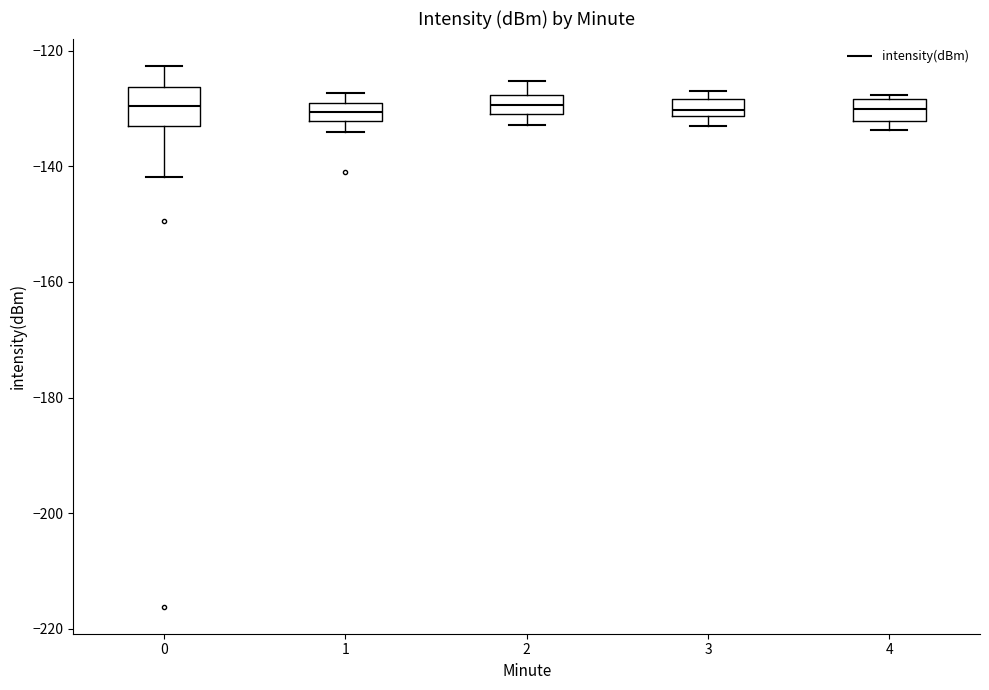

Which box is the tallest, from its lower edge to its upper edge?

0